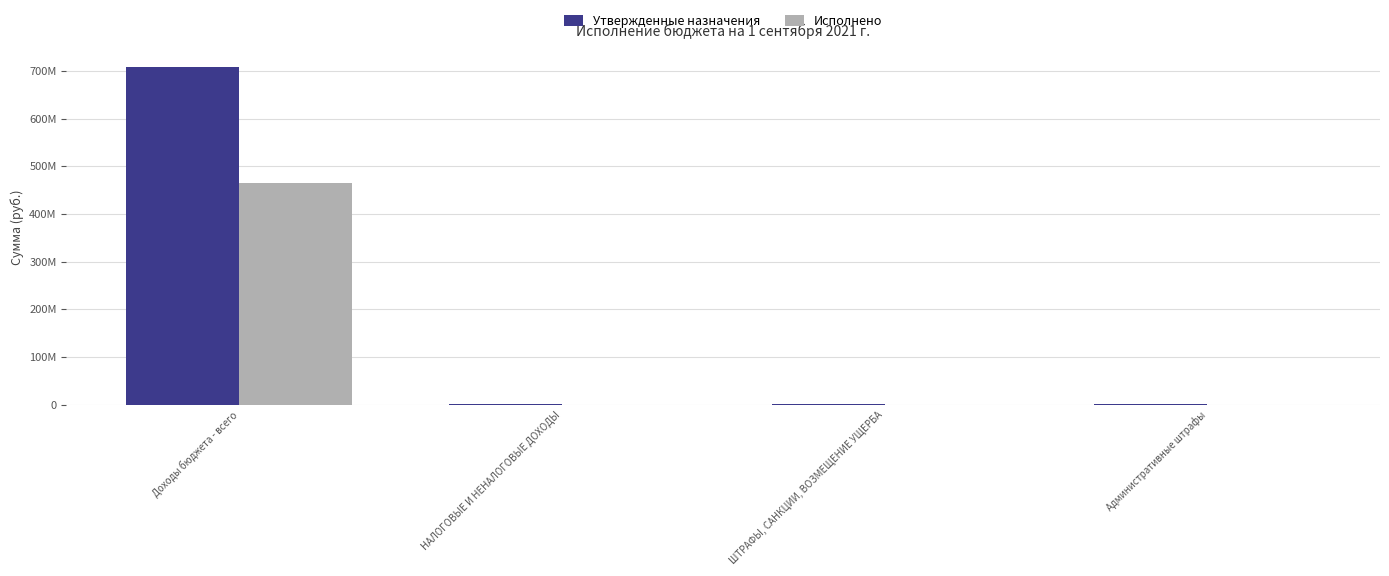

List the series in order of their overall mean, lowest first.

Исполнено, Утвержденные назначения